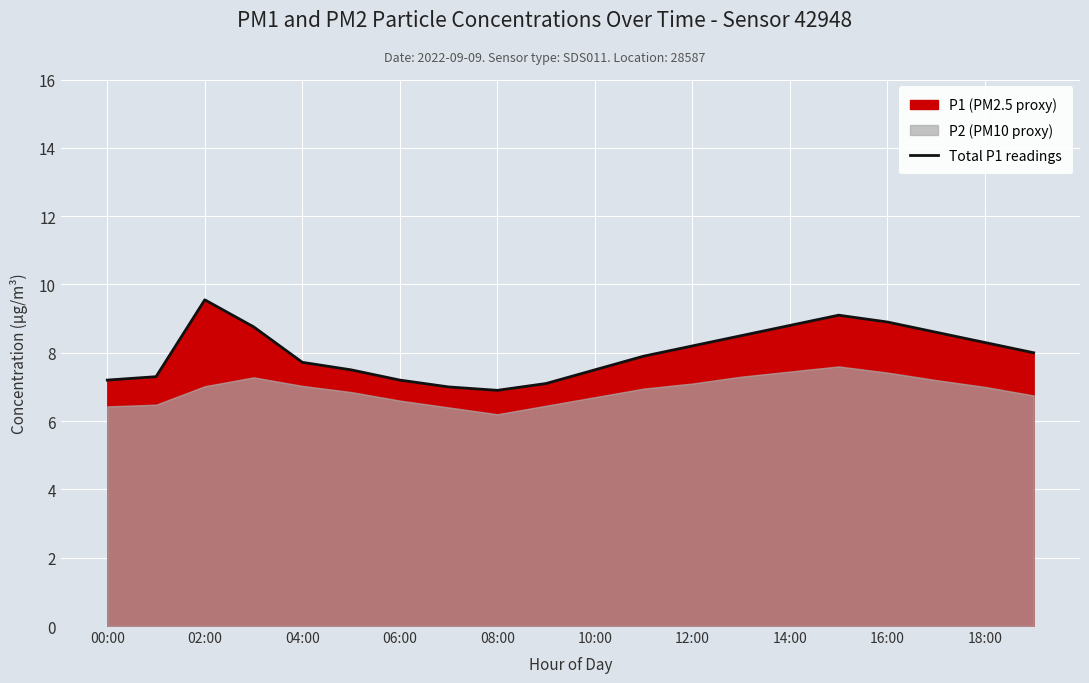

What is the value of the 4th point from the left?

8.8